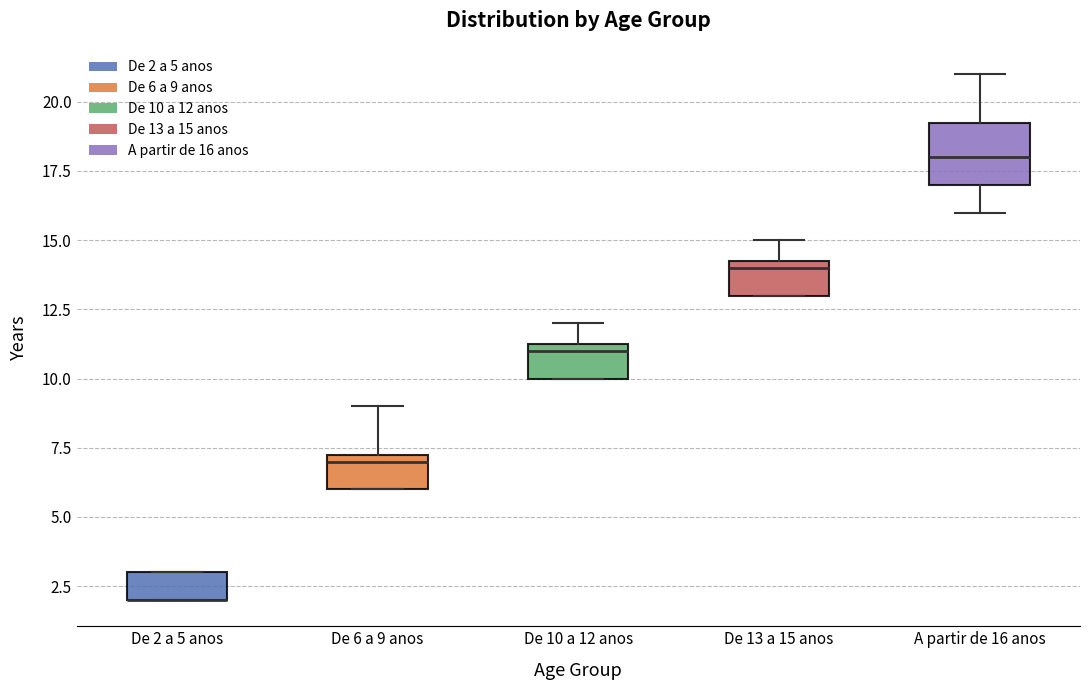

Reading left to right, read every box against the y-axis: the position of its median line, the range the box covers, and the ends of its whiskers. The values are not printed on the chart, so give them approximately, as read against the axis.

De 2 a 5 anos: median 2.0 (drawn on the box's lower edge), box 2.0 to 3.0, whiskers 2.0 to 3.0
De 6 a 9 anos: median 7.0, box 6.0 to 7.5, whiskers 6.0 to 9.0
De 10 a 12 anos: median 11.0, box 10.0 to 11.5, whiskers 10.0 to 12.0
De 13 a 15 anos: median 14.0, box 13.0 to 14.5, whiskers 13.0 to 15.0
A partir de 16 anos: median 18.0, box 17.0 to 19.5, whiskers 16.0 to 21.0